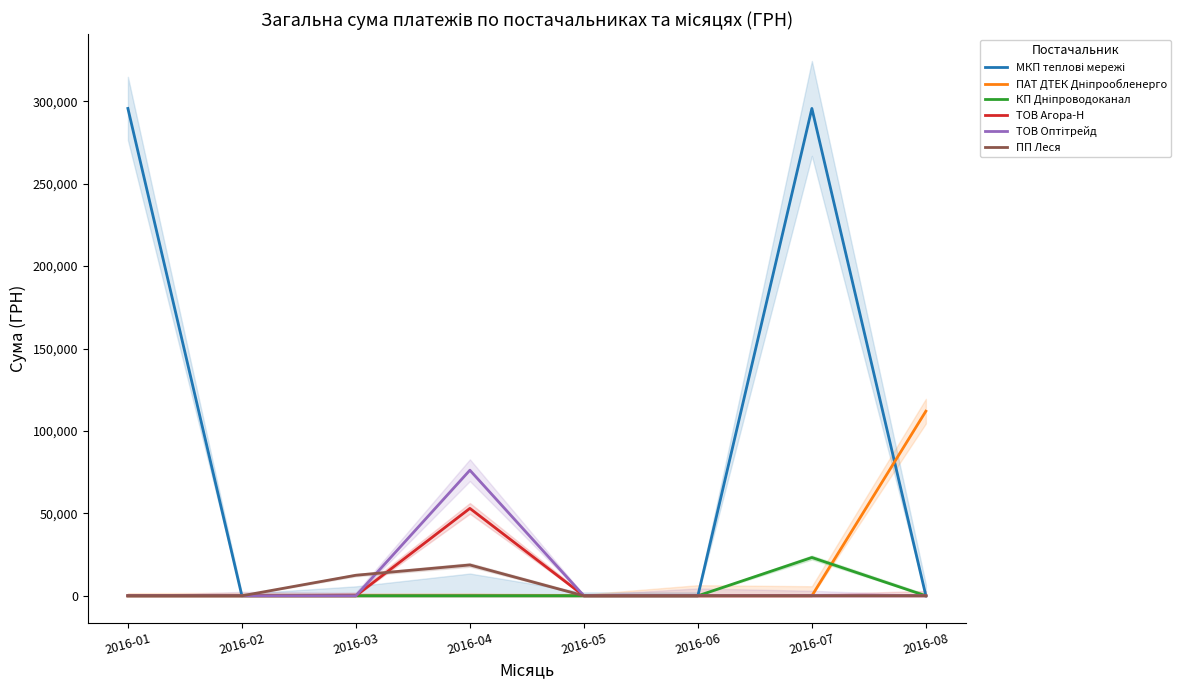

What is the difference between the second highest and second lowest values in the МКП теплові мережі series?

295638.6